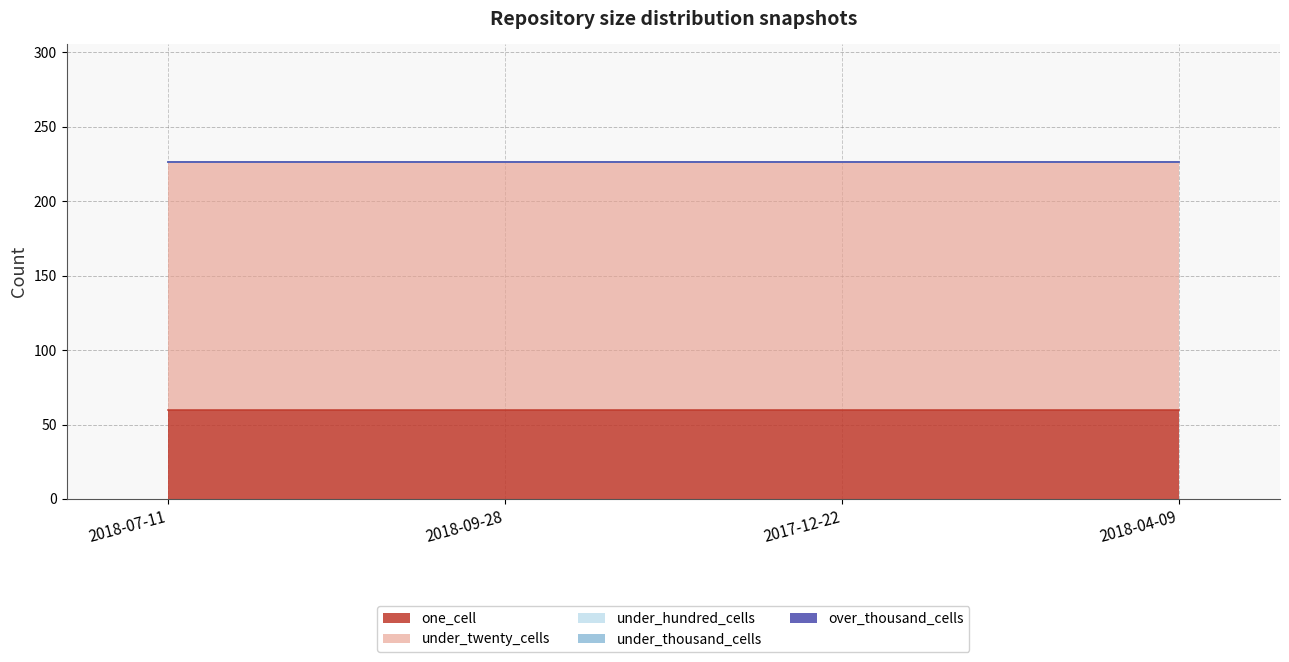

At which label does one_cell reach its peak?

2017-12-22